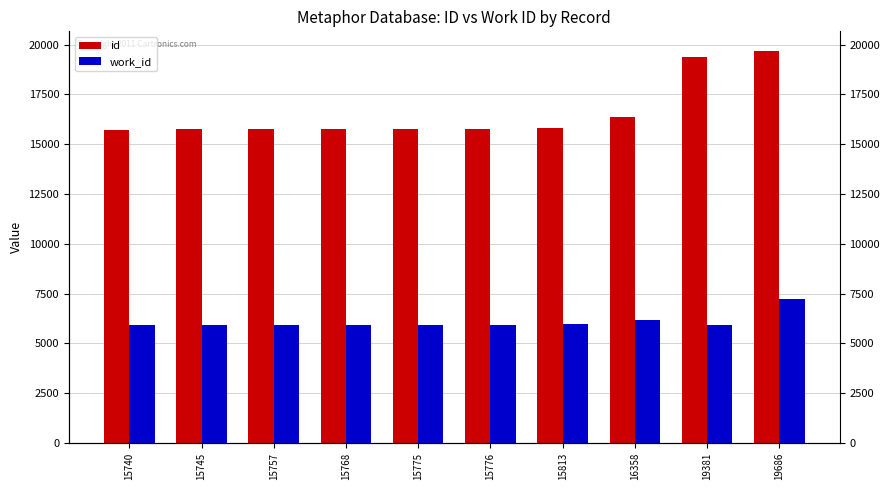

Which series changed the most between 15757 and 15768?

id